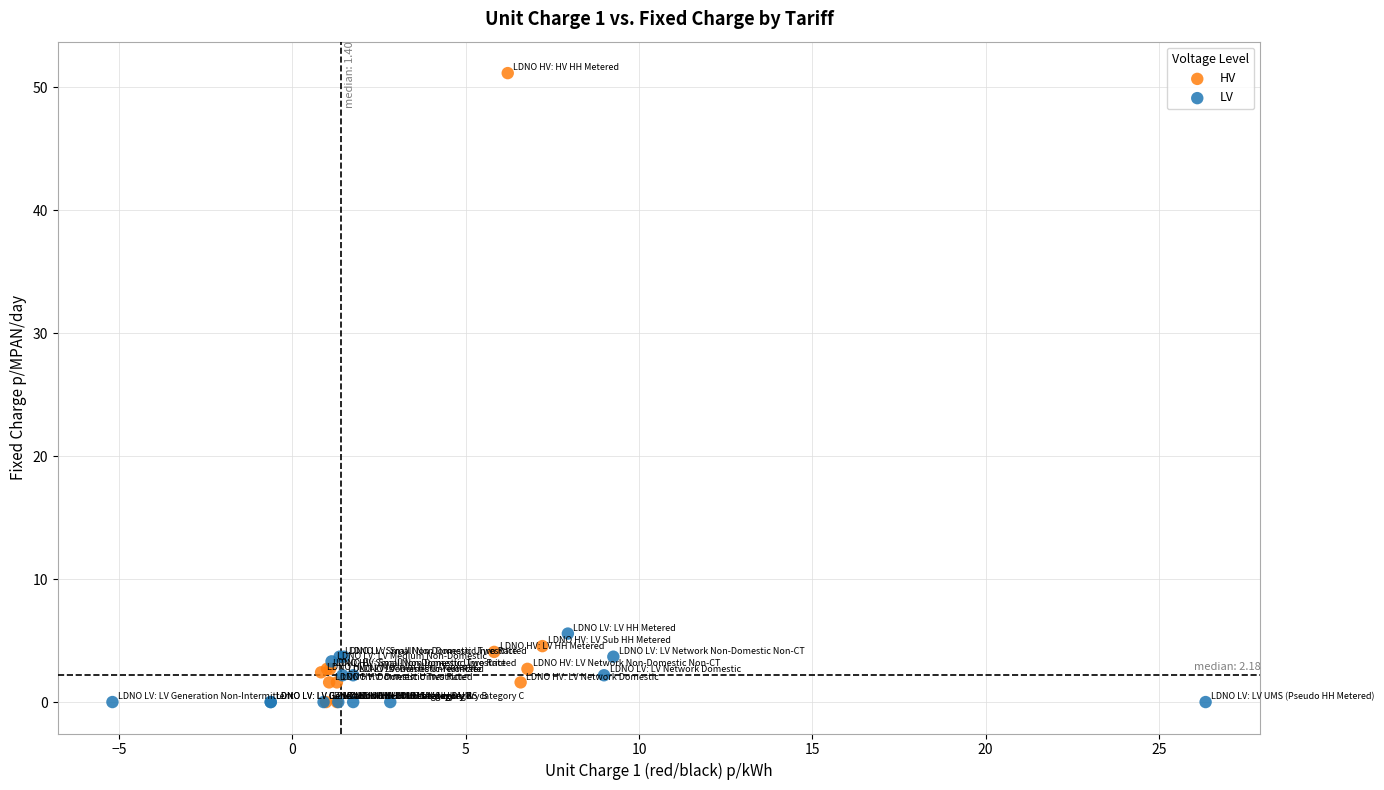

Which series has the largest Y range (max minus min)?

HV